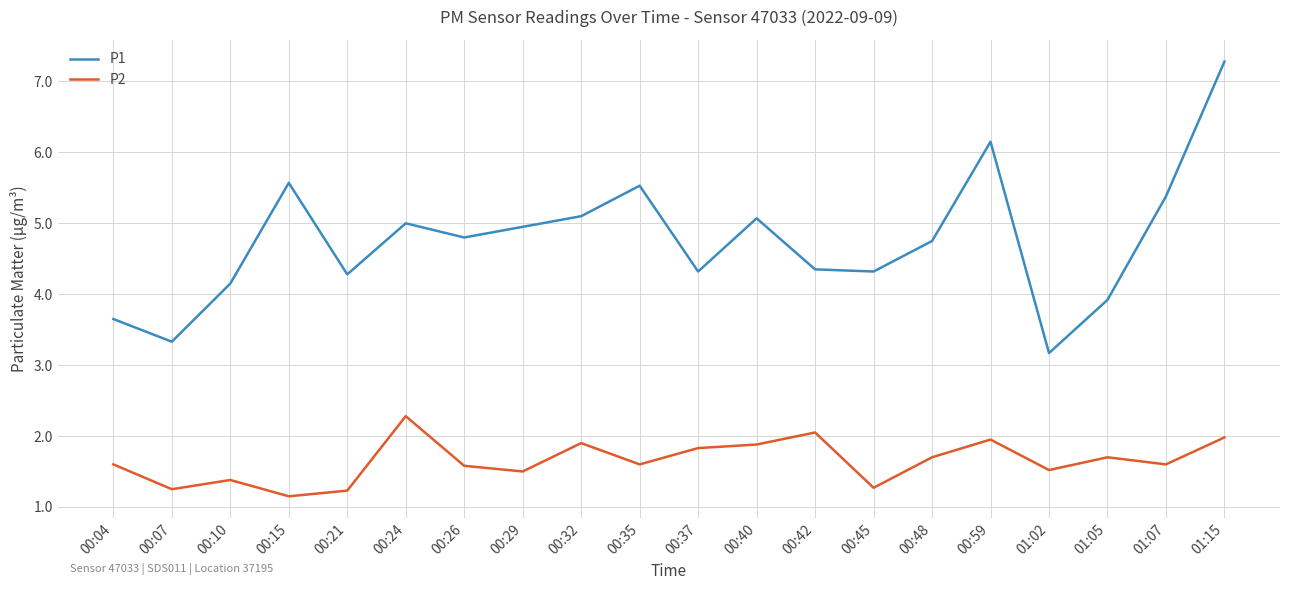

What is the total value across all series at 00:21?

5.5